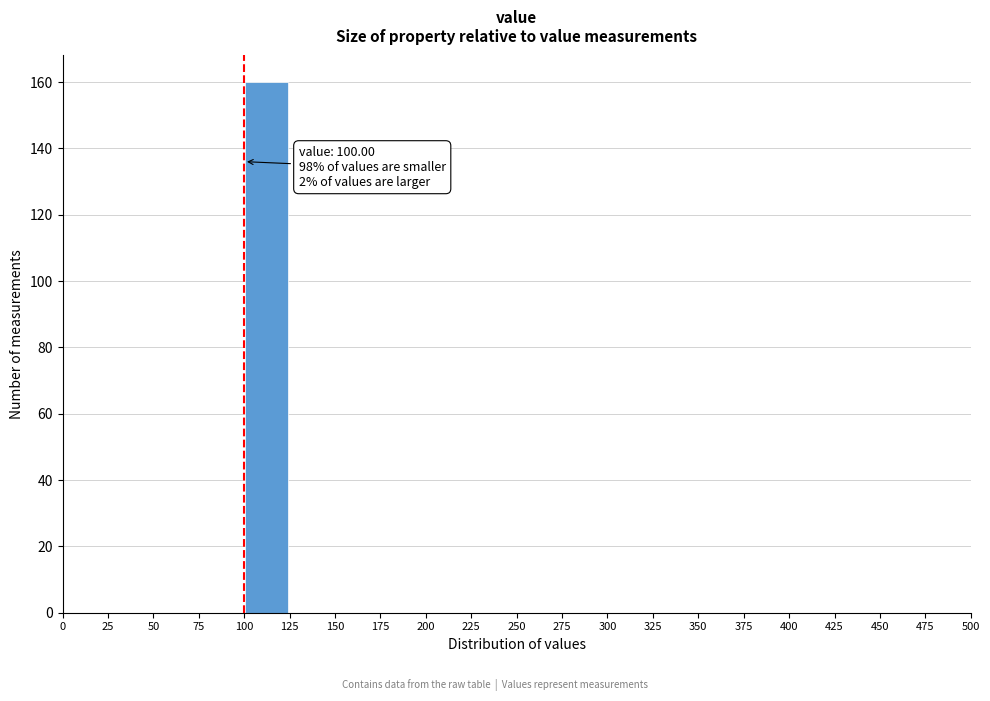

Over which range of the x-axis is the bar tallest?

100 to 125